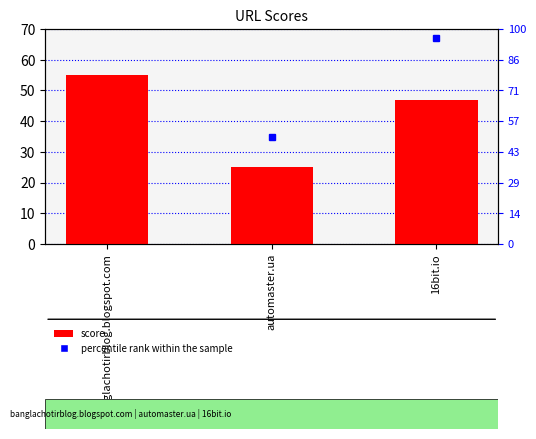

The value of score at banglachotirblog.blogspot.com is 22. True or false?

False